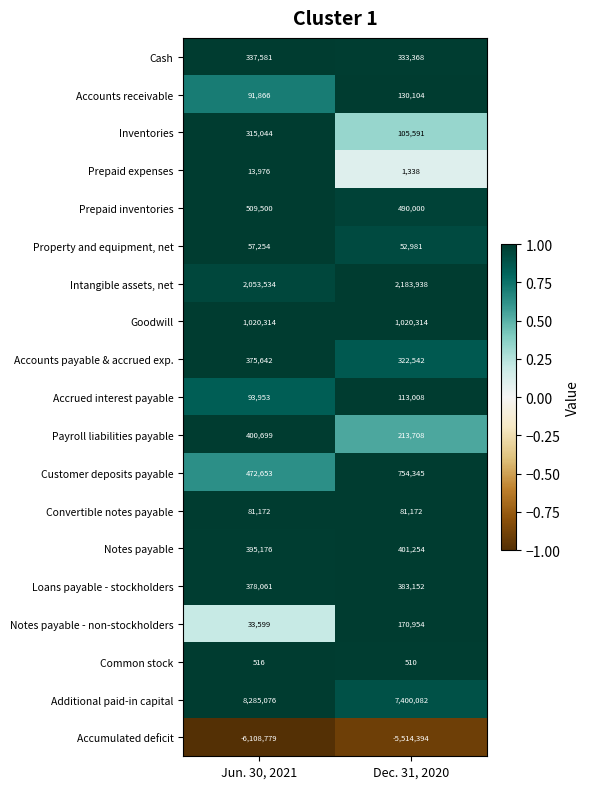

What is the greatest value displayed?

8285076